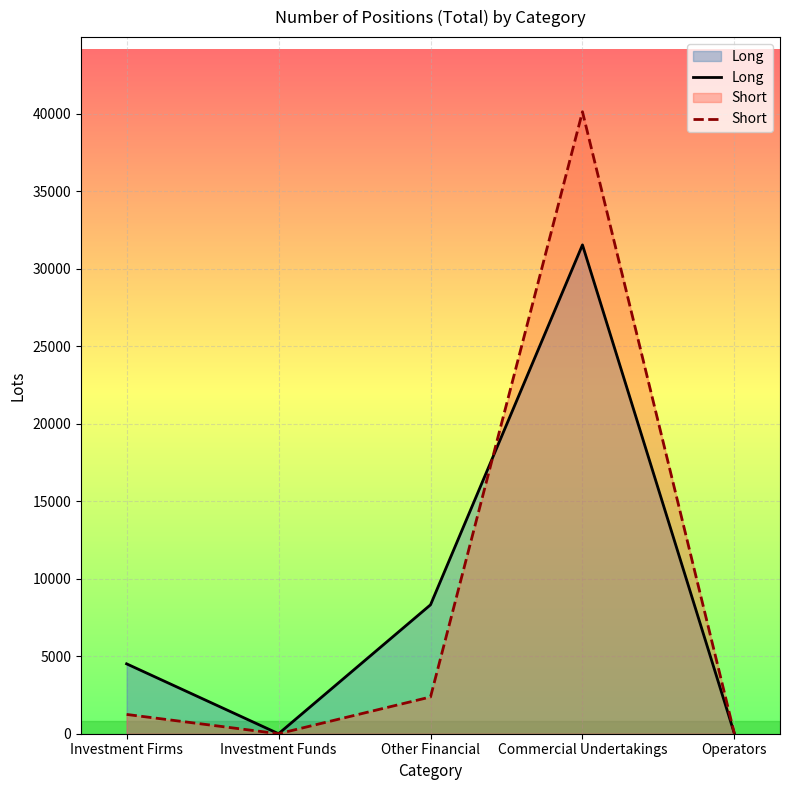

At how many categories does at least one series exceed 32359?

1